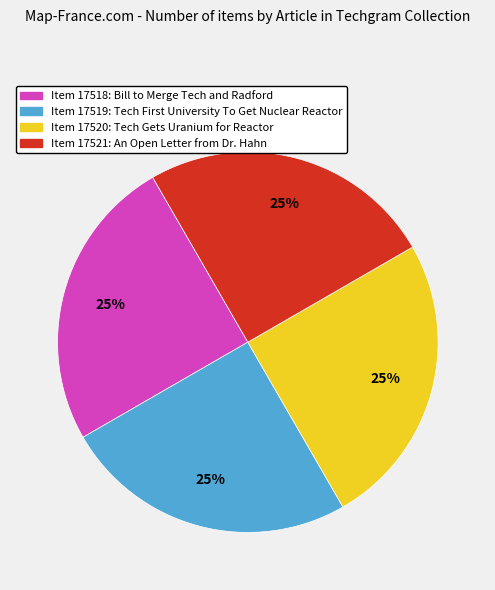

Does any single category account for the majority?

No